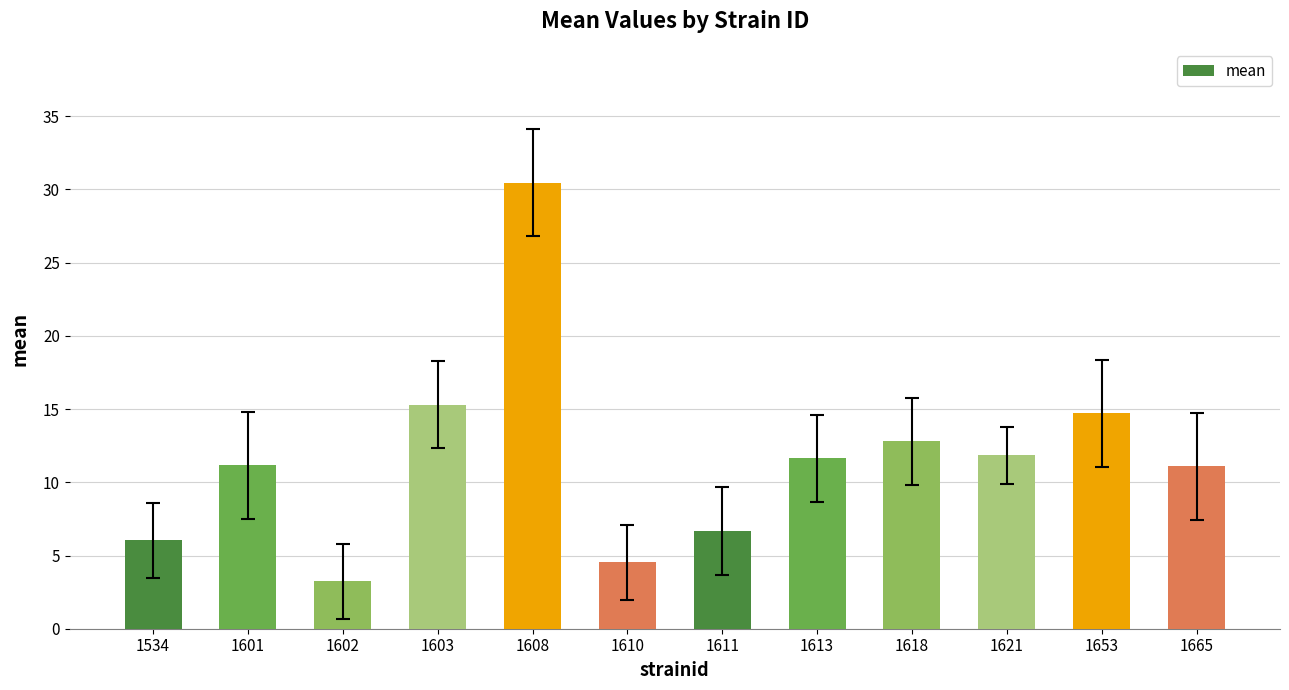

At which category does the chart reach its peak across all series?

1608